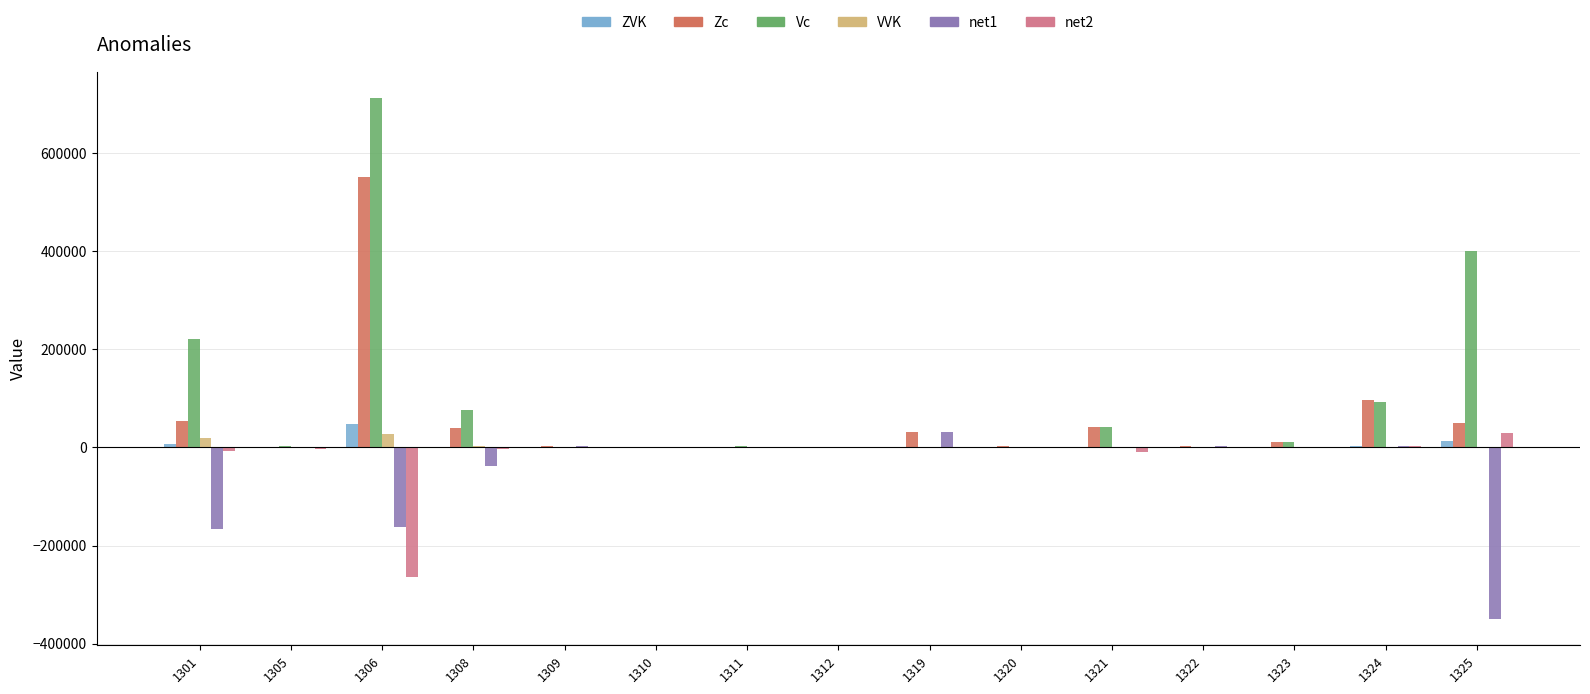

How many series are shown in this chart?

6